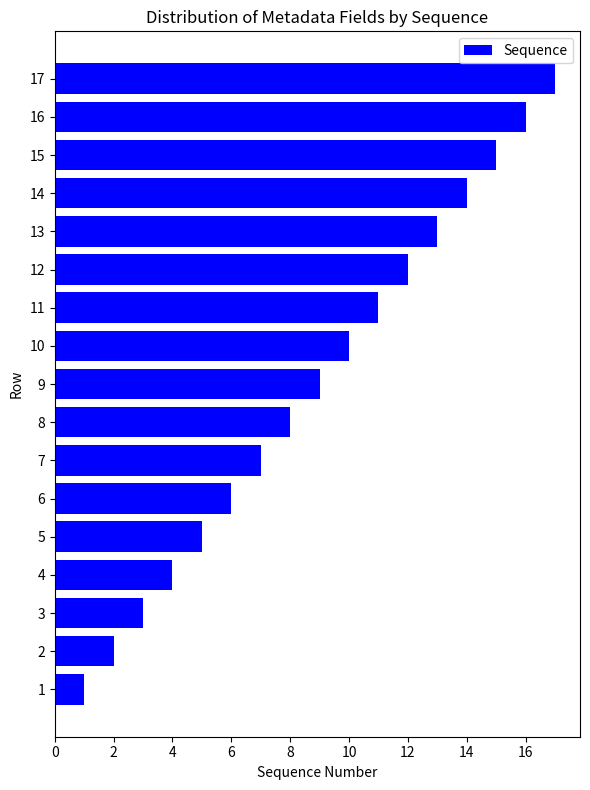

Approximately how many times larger is the value at 12 compared to 3?

4.0